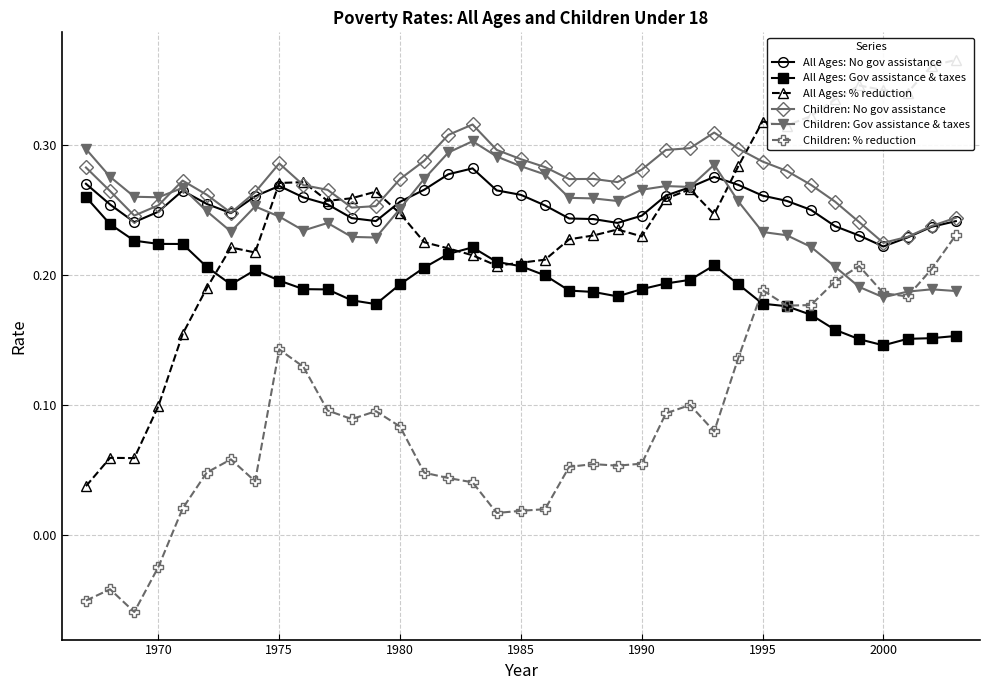

Does the chart have visible grid lines?

Yes